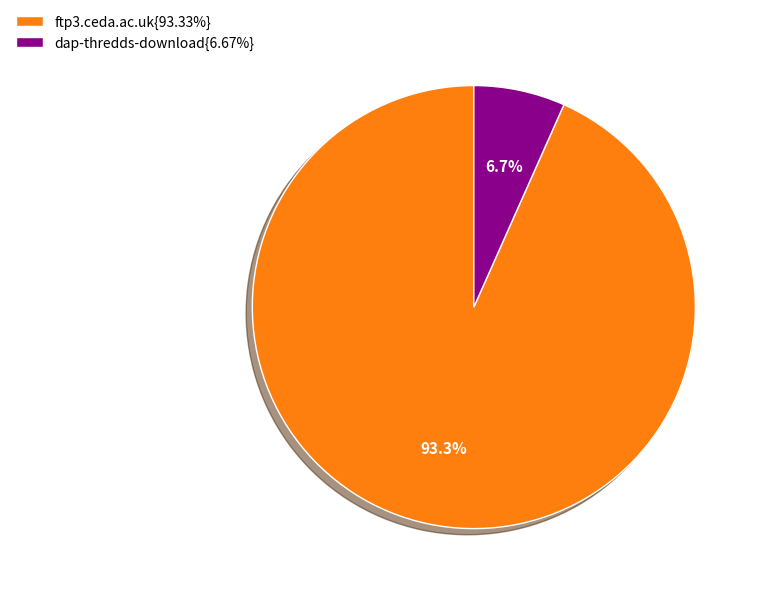

Combined, do dap-thredds-download{6.67%} and ftp3.ceda.ac.uk{93.33%} account for over 50%?

Yes